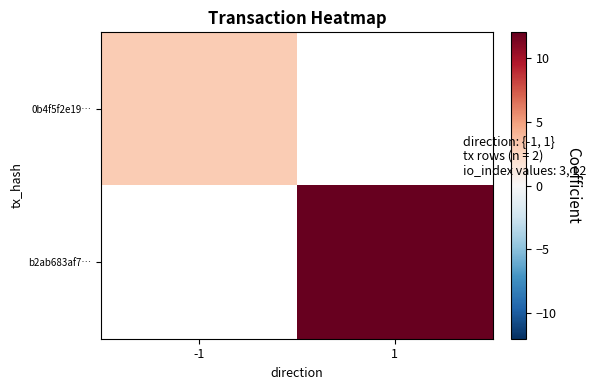

Between 1 and -1, which is larger?

-1